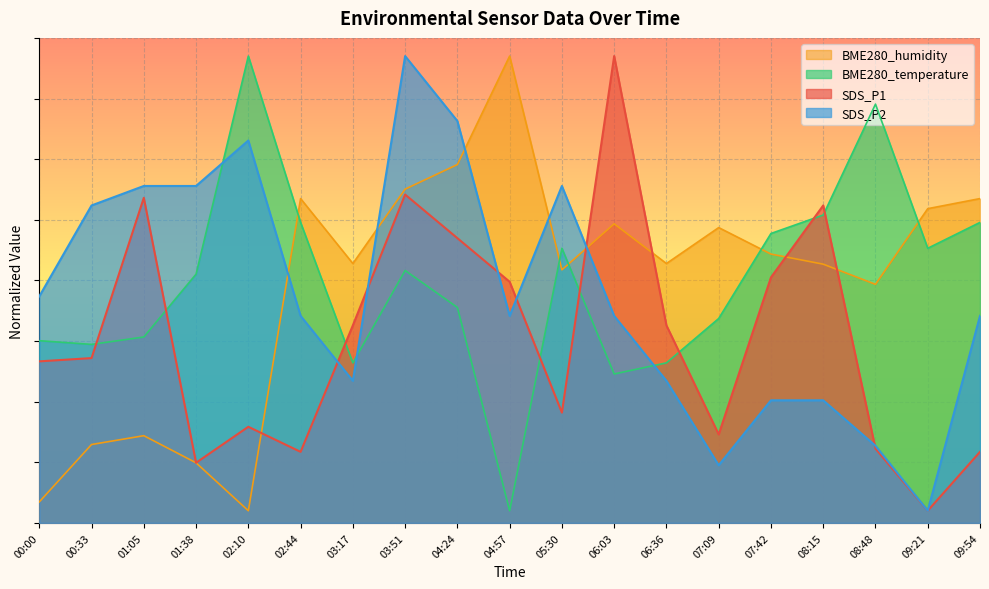

What is the total value across all series at 08:15?

166.0